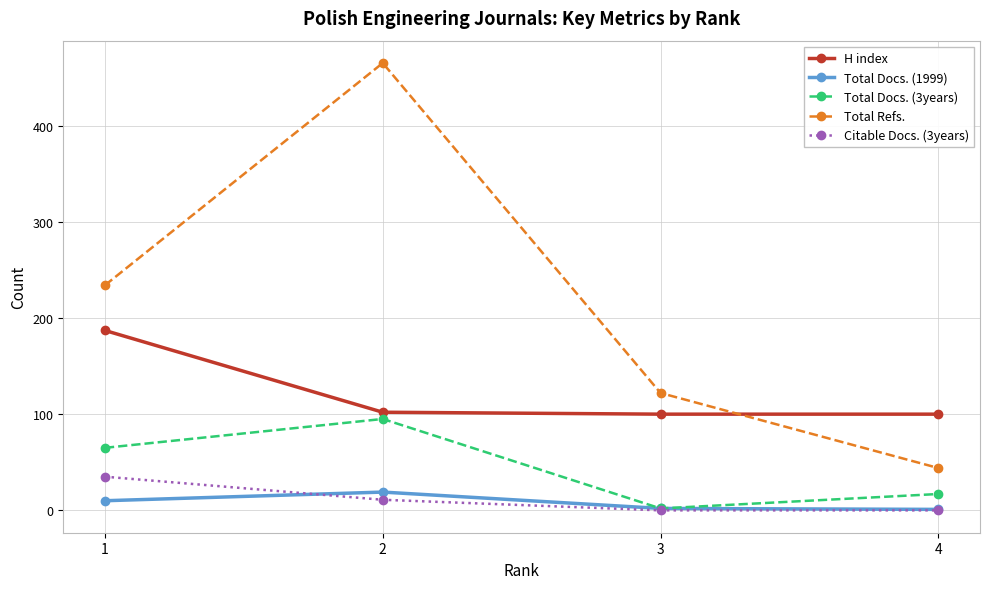

True or false: Total Refs. has a value of 234 at 1.

True